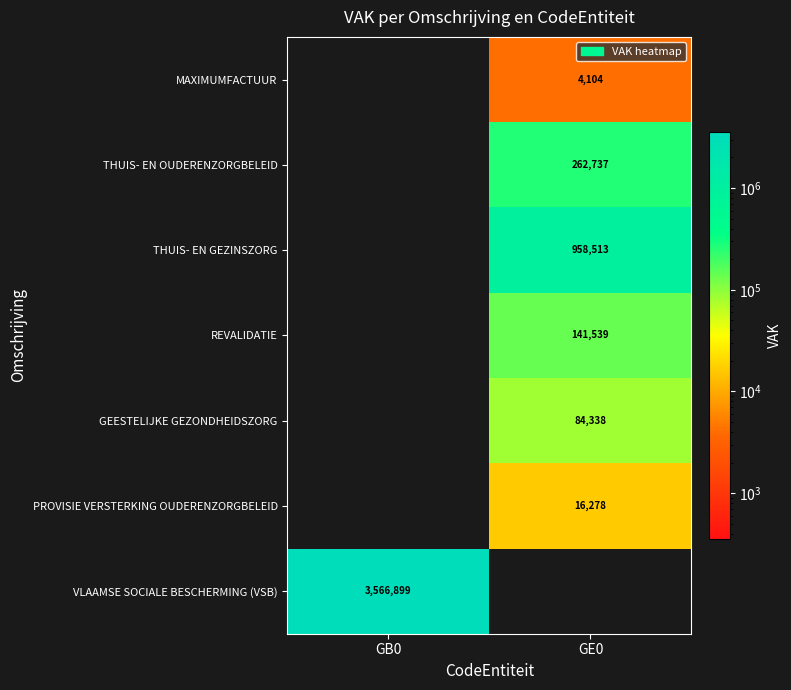

The value of THUIS- EN OUDERENZORGBELEID at GE0 is 262737. True or false?

True